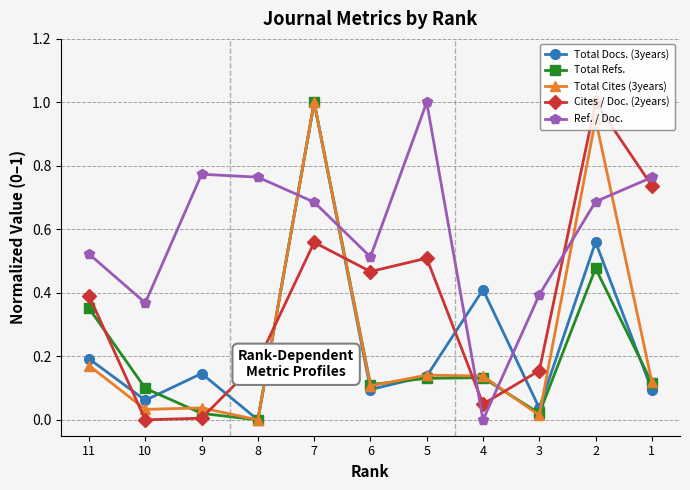

Which series has the largest total across all categories?

Ref. / Doc.